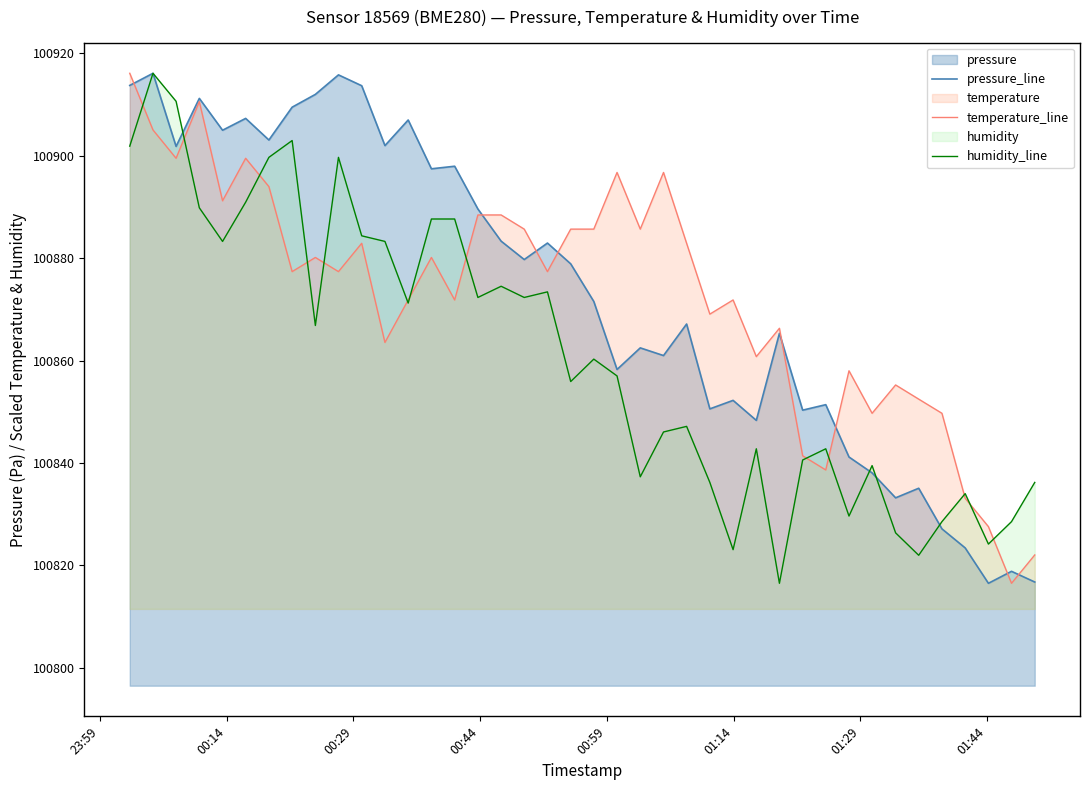

Does the chart display data point markers on the line(s)?

No